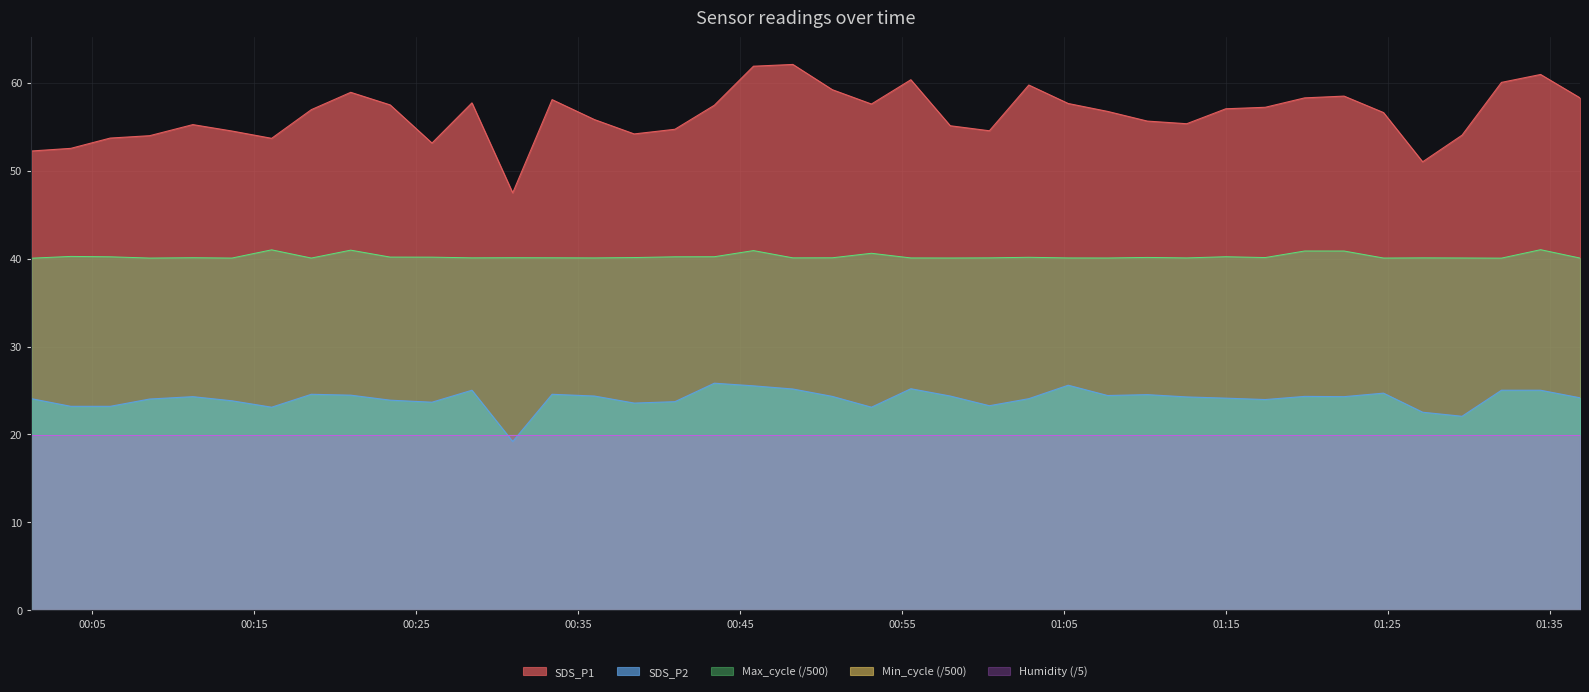

Where is Max_cycle nearest to the value 40?

2023/01/21 00:01:15